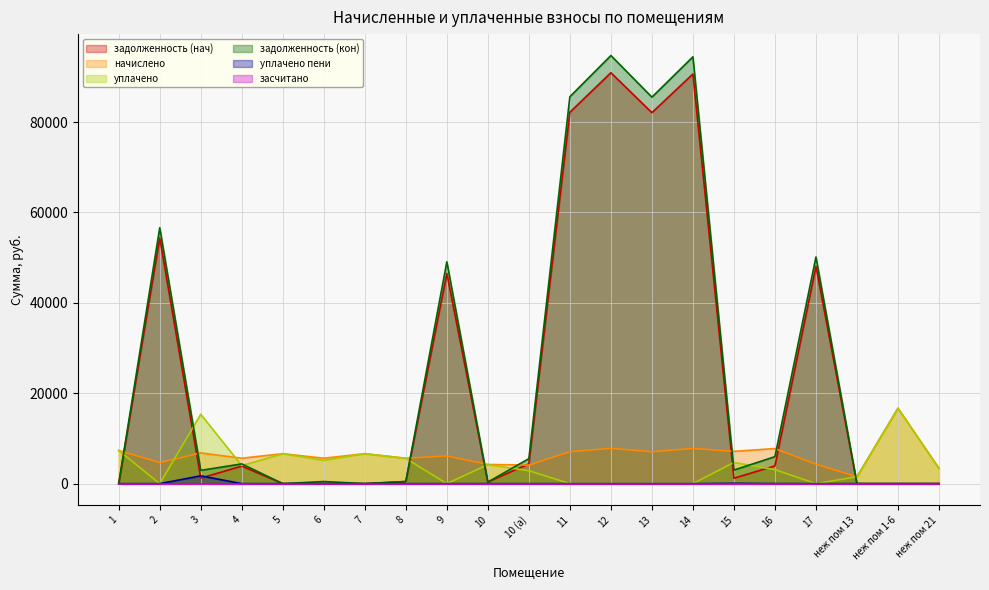

At which label does задолженность (нач) first exceed 1222?

2